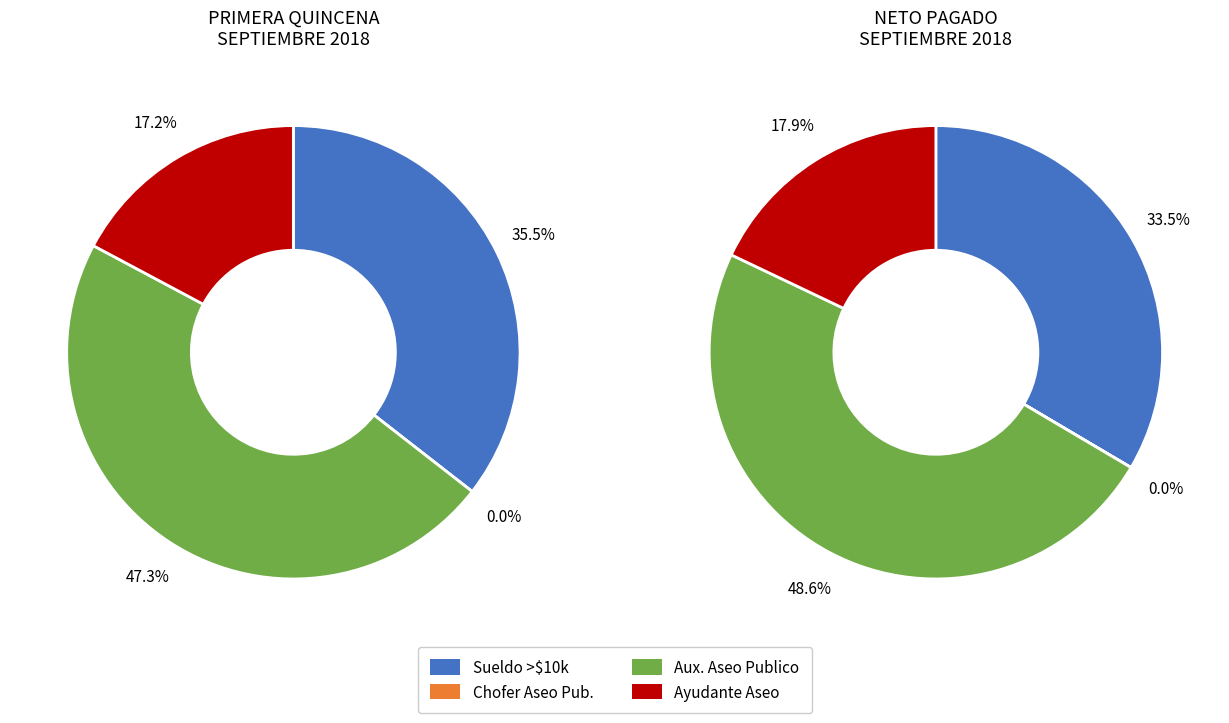

Does any single category account for the majority?

No